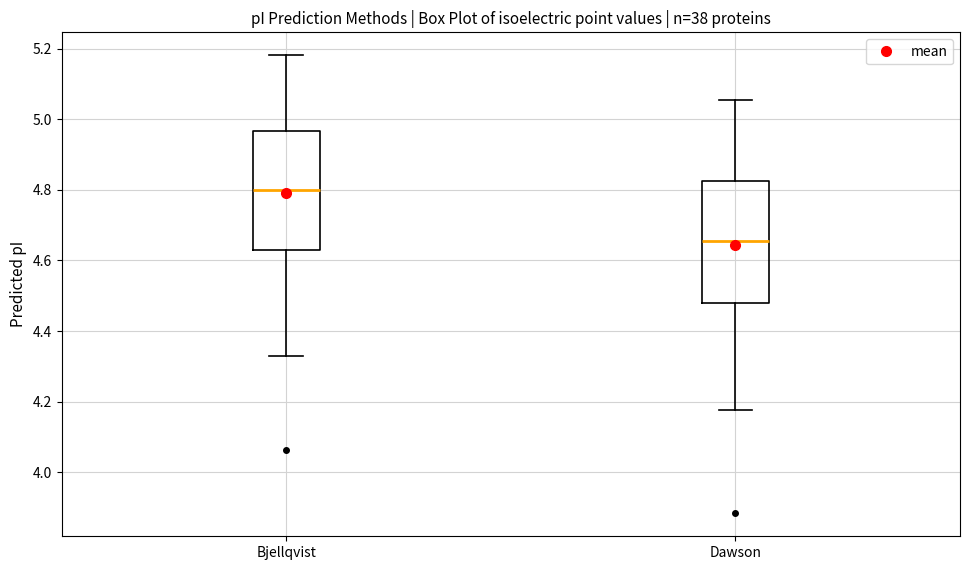

Which box's median line is the highest?

Bjellqvist